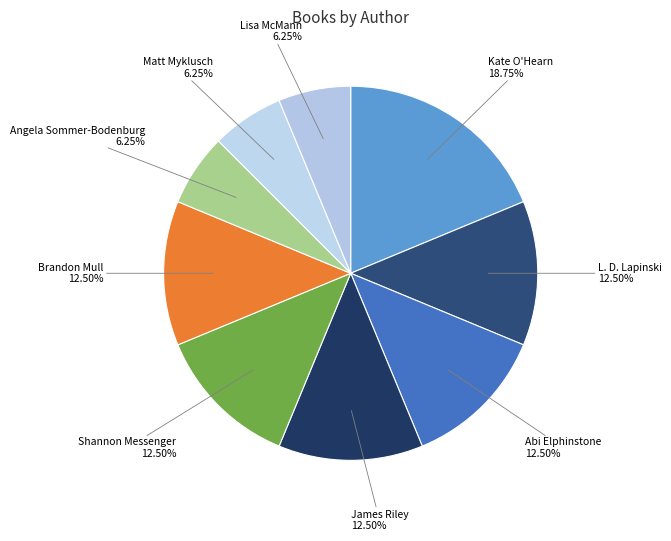

The Matt Myklusch slice represents 6% of the pie. True or false?

True